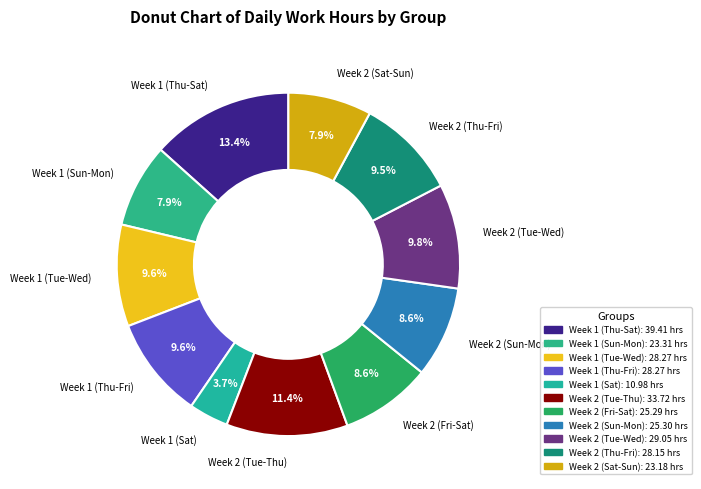

How many slices are in this pie chart?

11